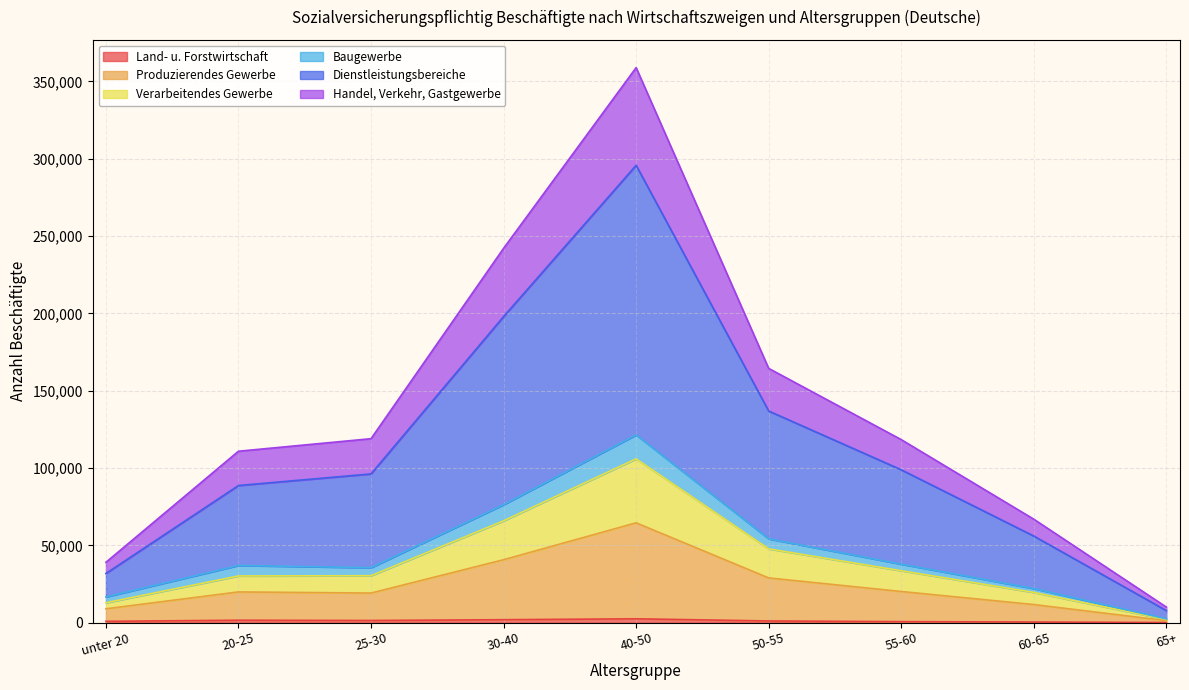

At which label does Land- u. Forstwirtschaft reach its minimum?

65+